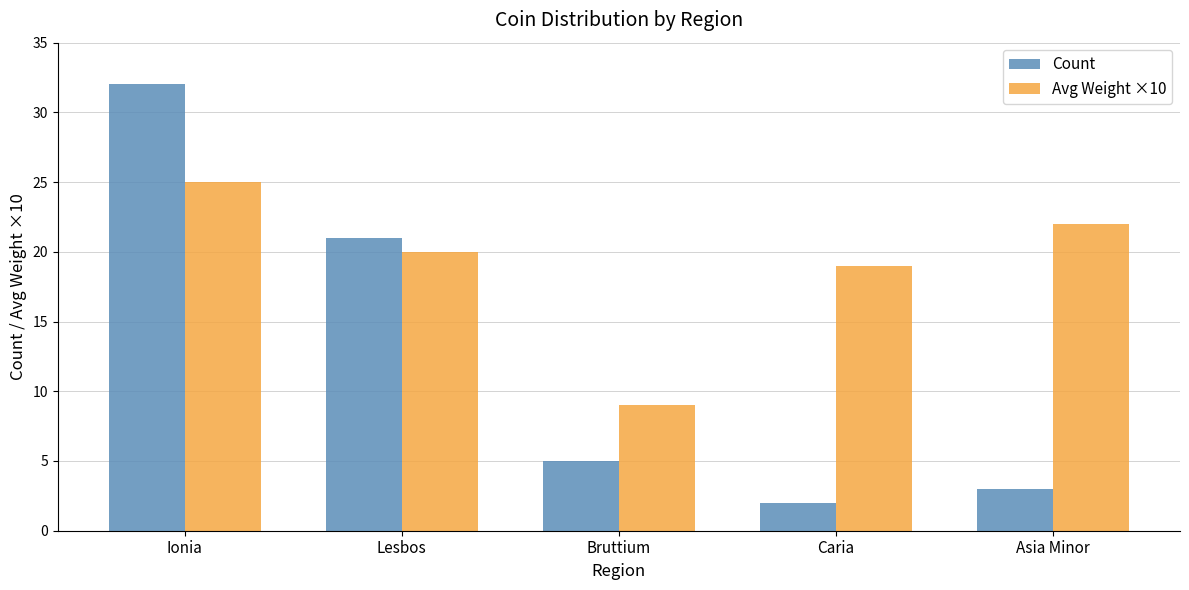

What is the spread (max minus min) of values at Ionia?

7